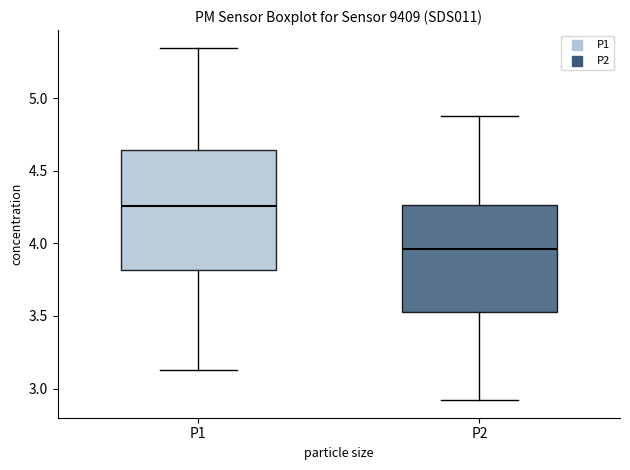

Where does the upper whisker of the box for P1 end on the y-axis? The values are not printed on the chart, so give them approximately, as read against the axis.

5.35